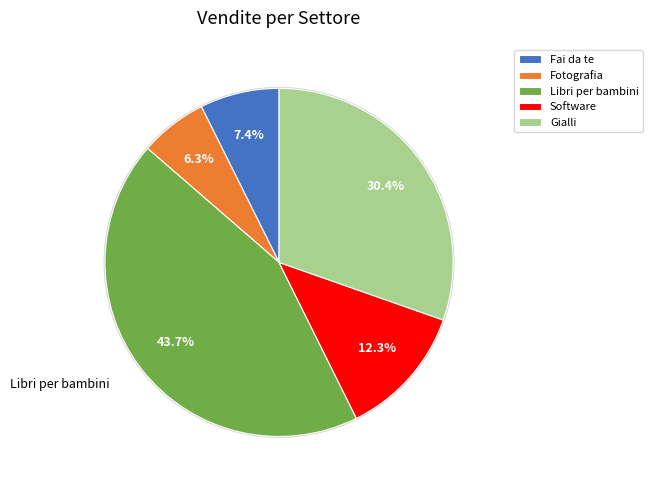

The Fai da te slice represents 7% of the pie. True or false?

True